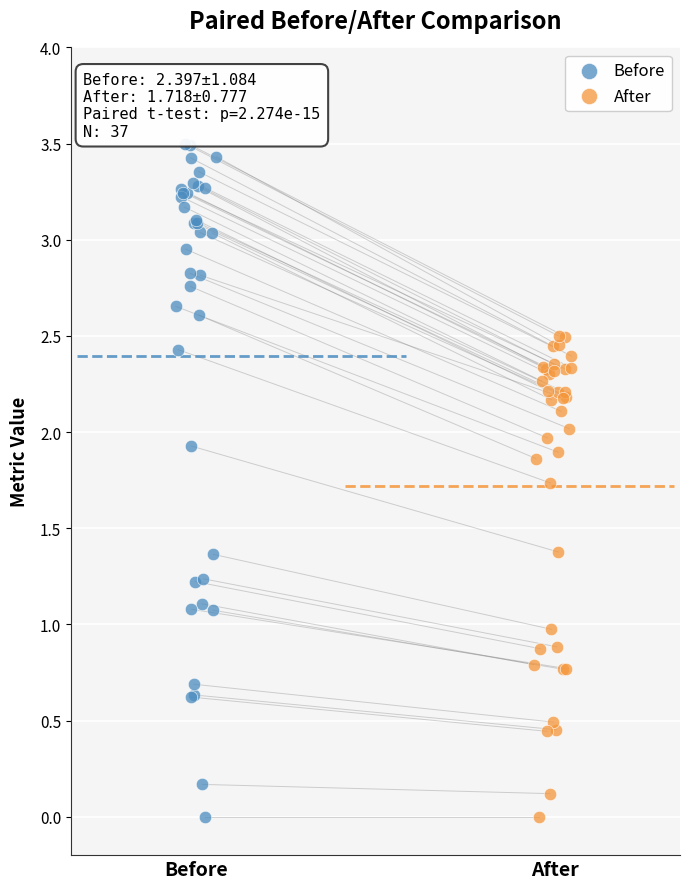

Which series contains the highest Y value?

Before